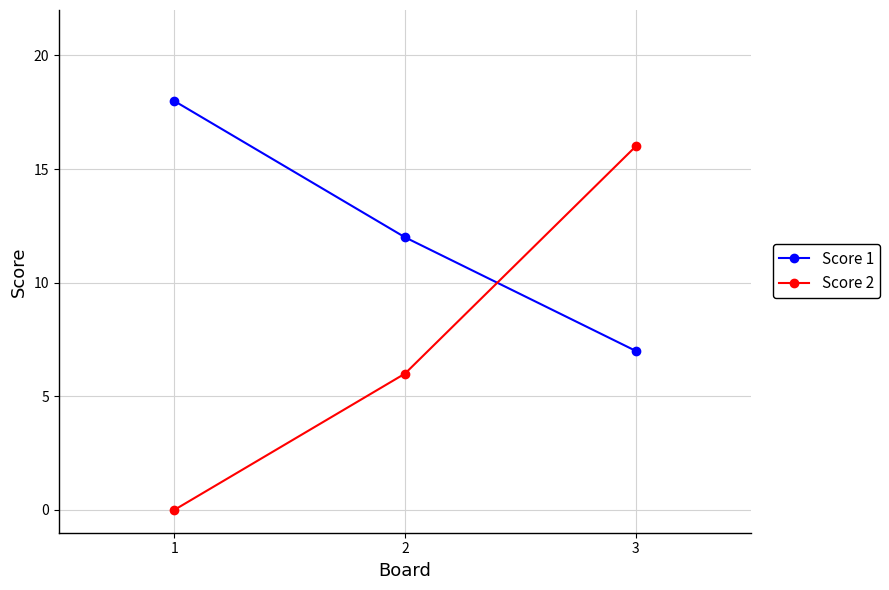

The Score 2 series shows 16 at 3. True or false?

True